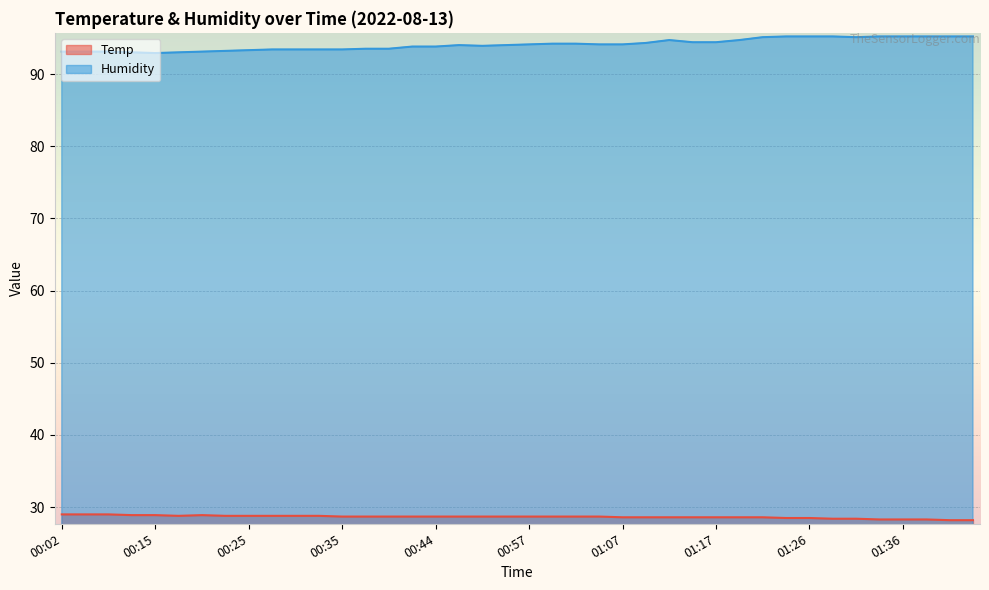

True or false: Humidity and Temp intersect in this chart.

False